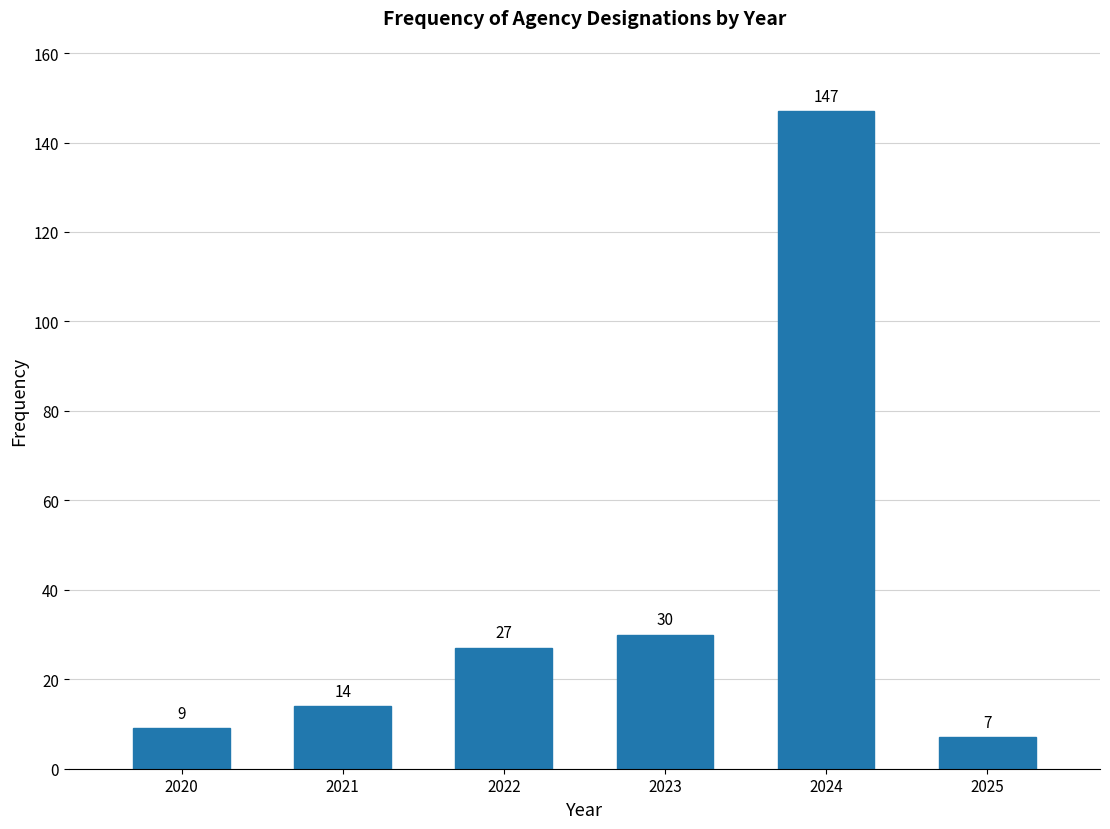

Reading left to right, list all the values displayed in this chart.

9	14	27	30	147	7